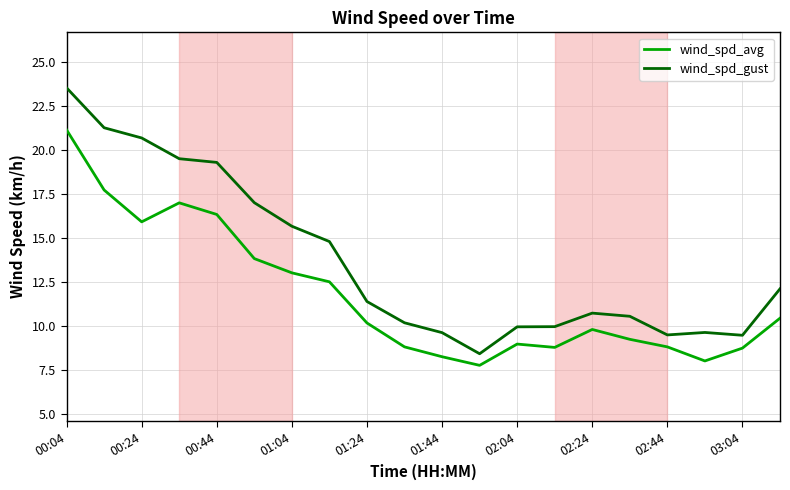

Which series has the widest spread of values?

wind_spd_gust